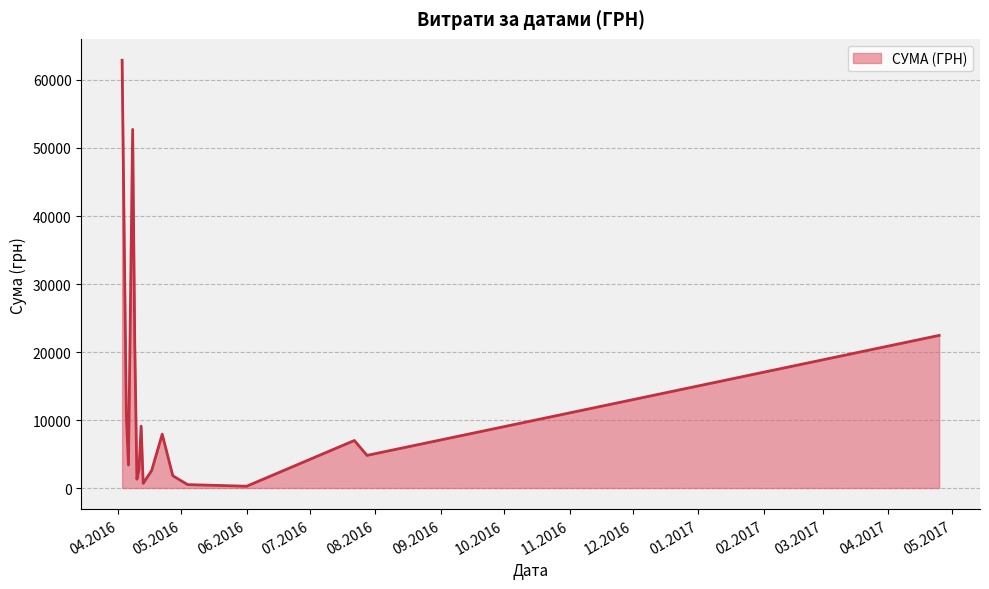

What is the greatest value displayed?

62906.0